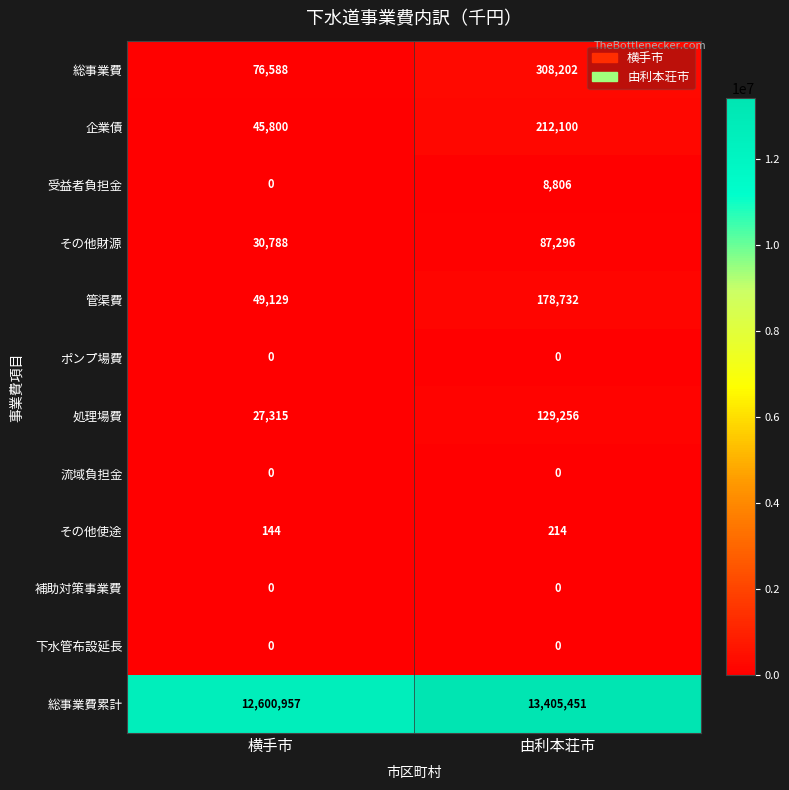

Which series has the widest spread of values?

総事業費累計